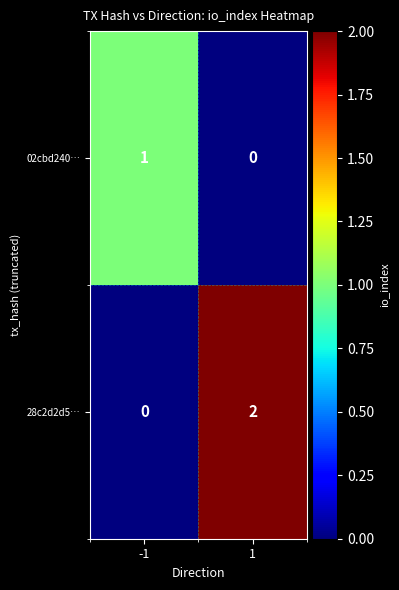

Is the value of 02cbd240… at 1 greater than the value of 28c2d2d5… at 1?

No